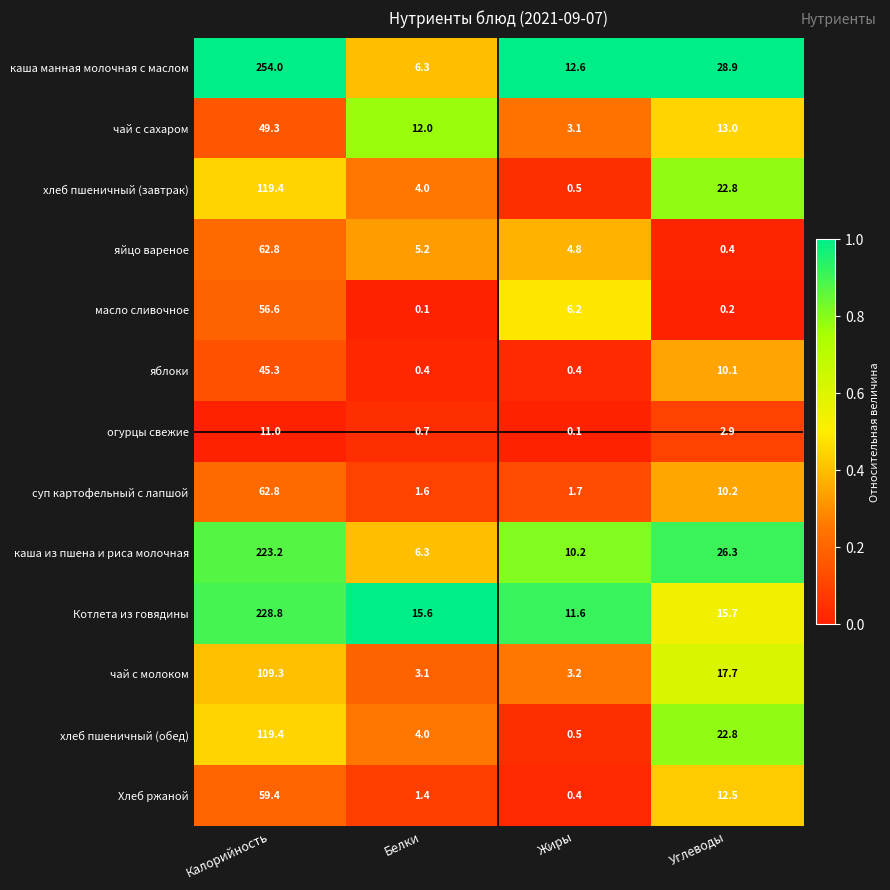

Read the Котлета из говядины value at Калорийность.

228.8